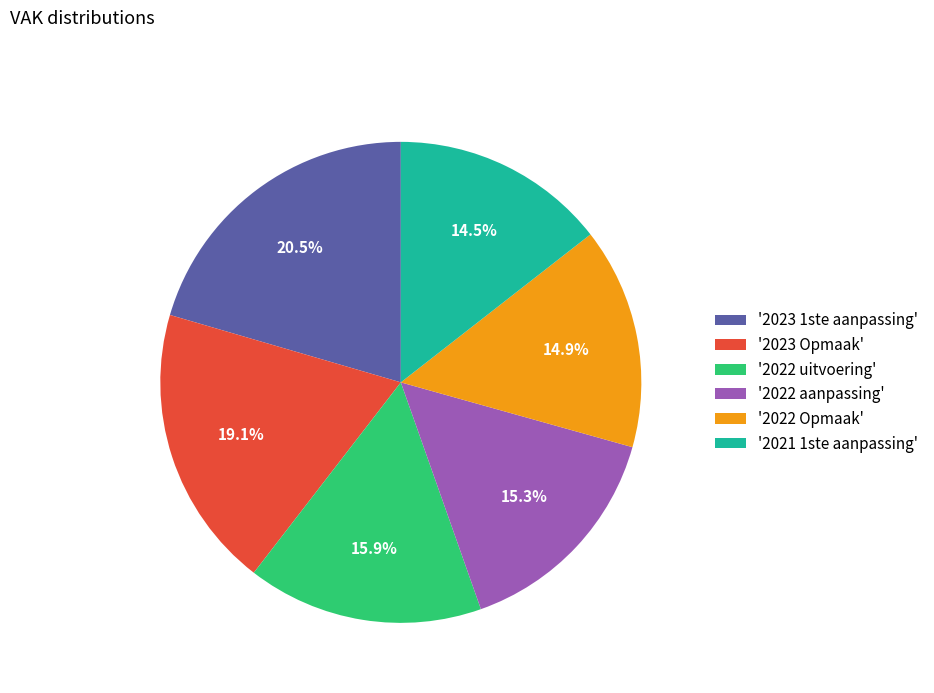

Which category has the biggest portion of the pie?

'2023 1ste aanpassing'